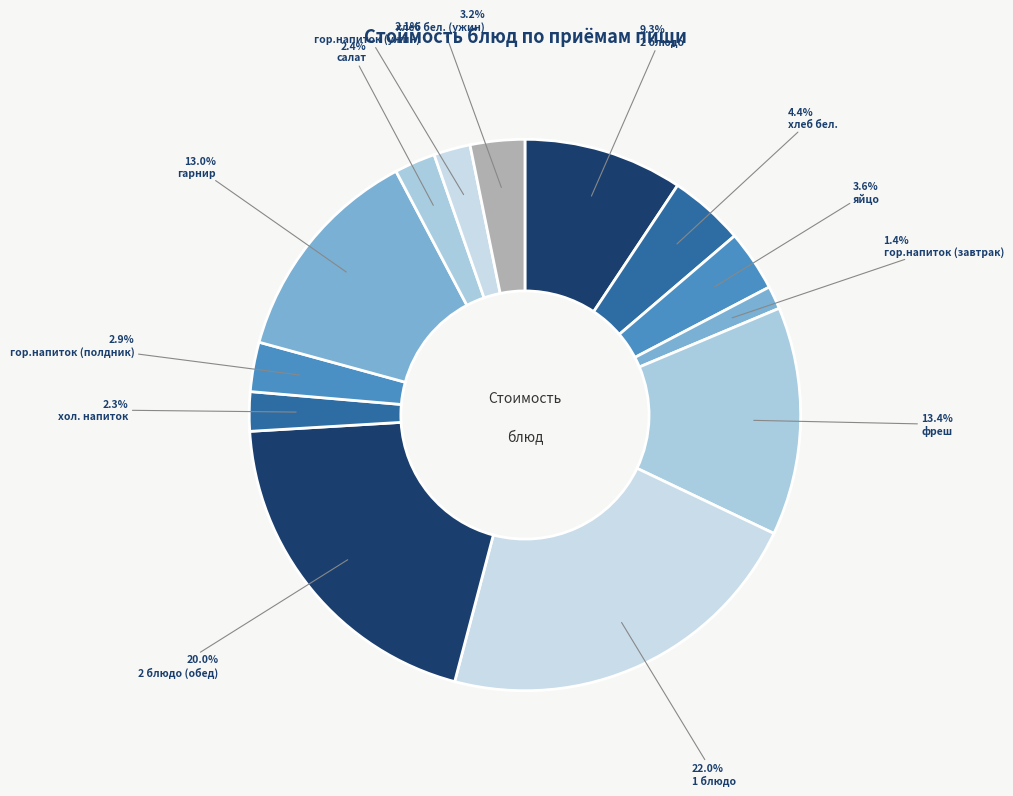

Which category has the biggest portion of the pie?

1 блюдо